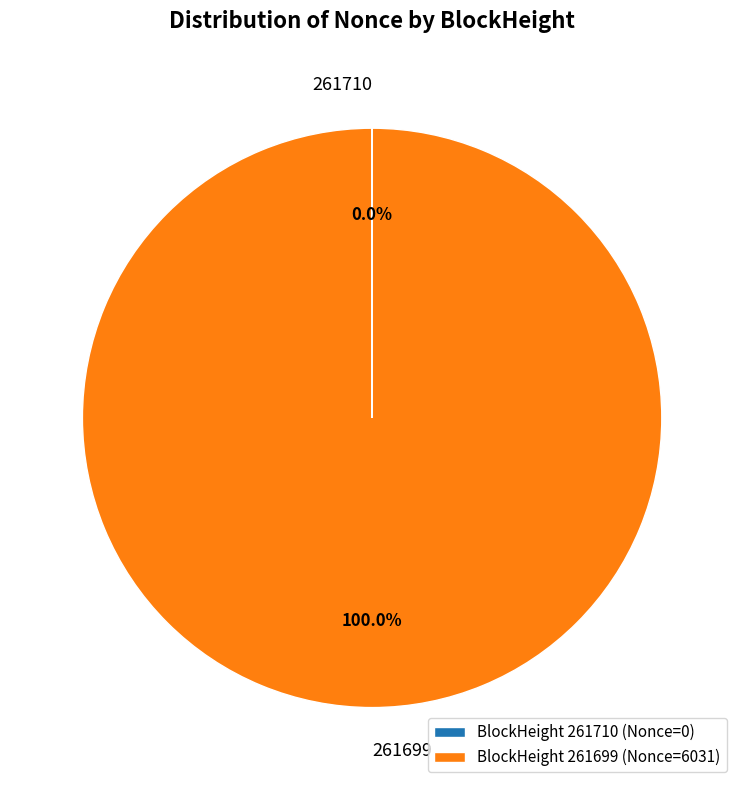

Does any single category account for the majority?

Yes